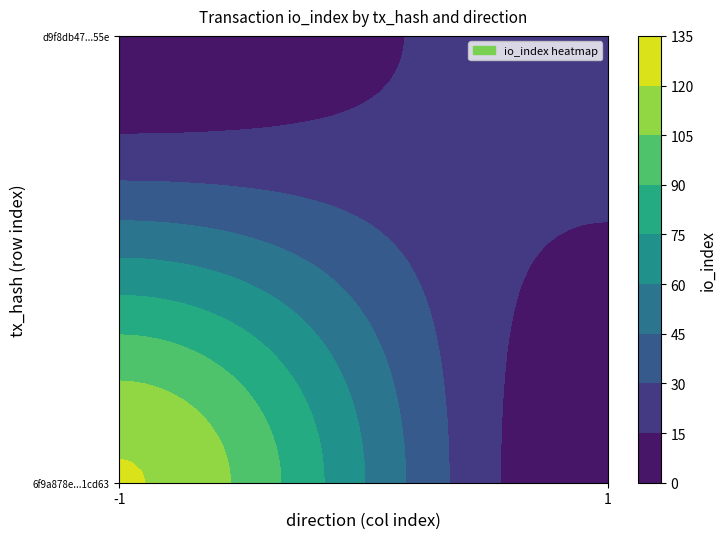

Between direction and io_index, which is larger?

io_index